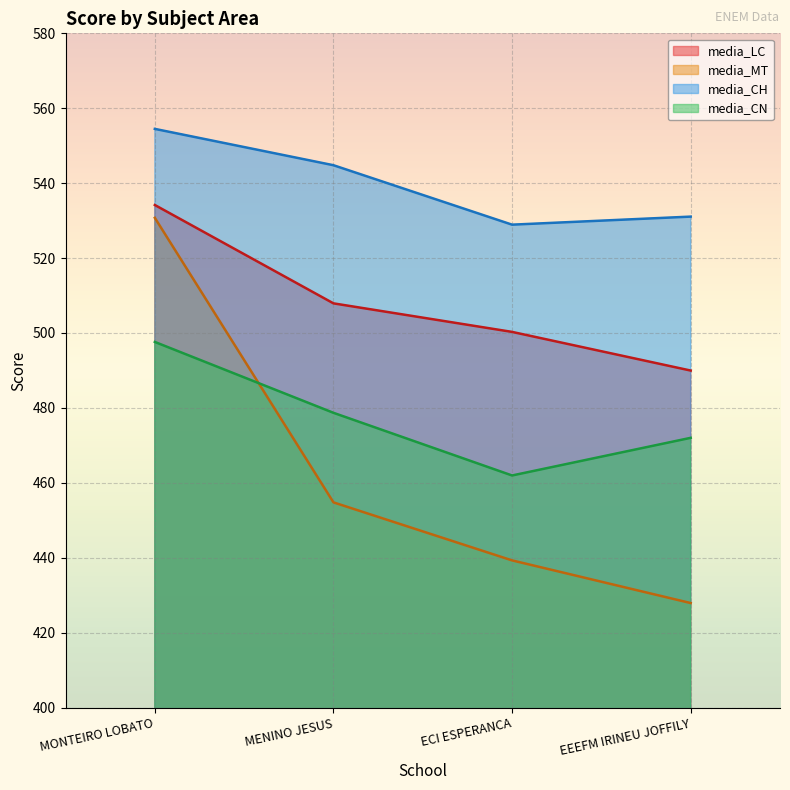

How many lines are shown in the chart?

4